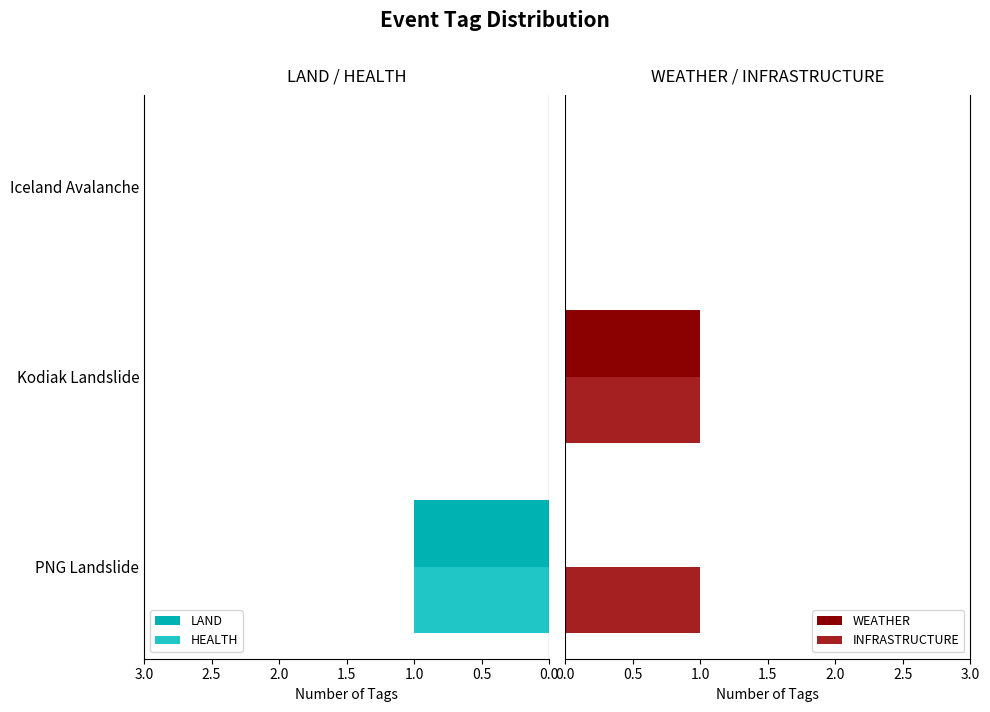

How many groups of bars are there?

3